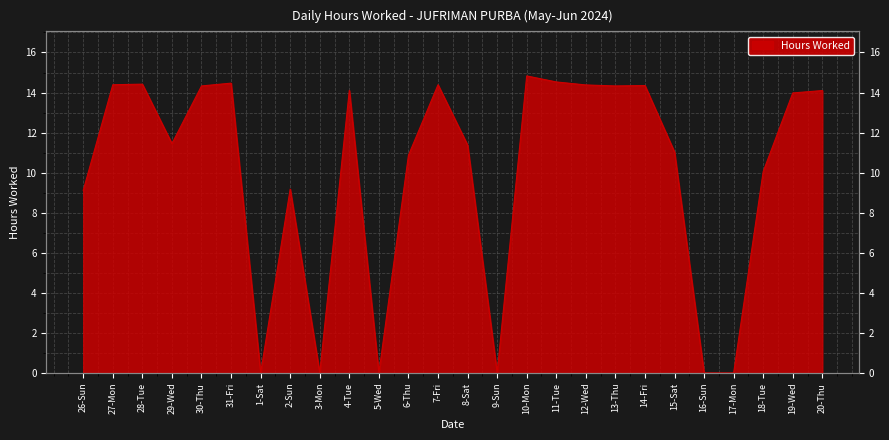

At which label does the data first exceed 13?

27-Mon